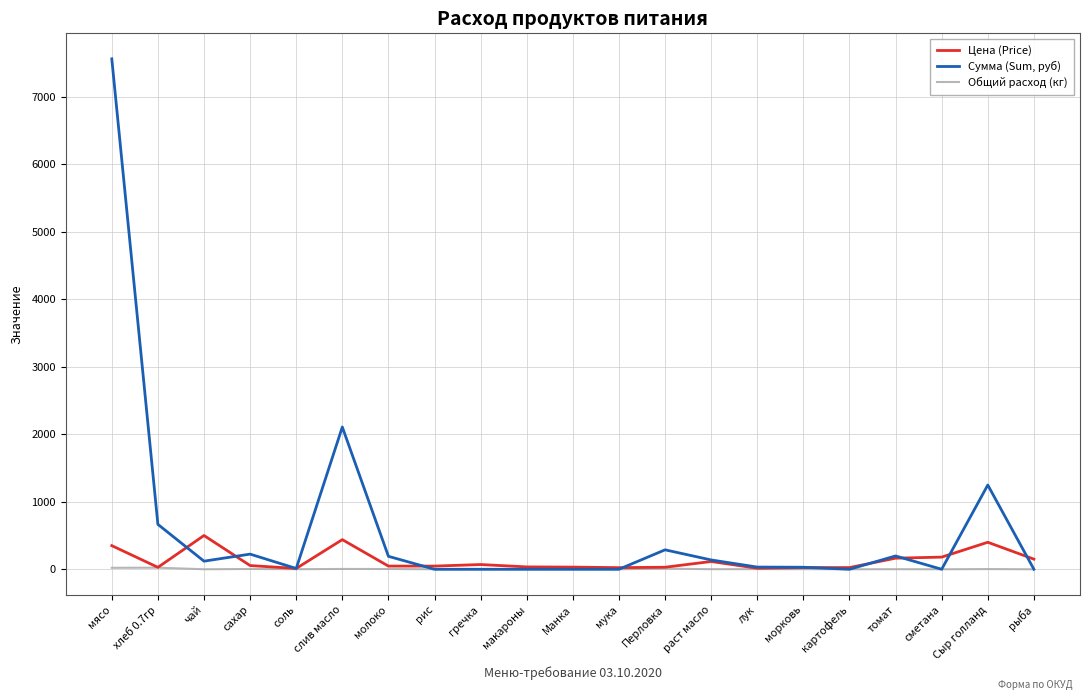

At how many categories does at least one series exceed 4269?

1